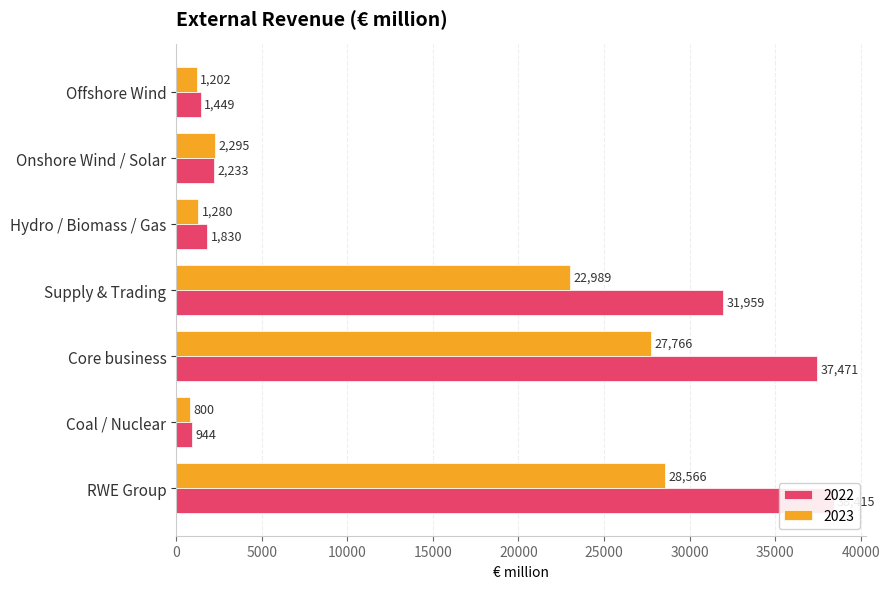

How many groups of bars are there?

7